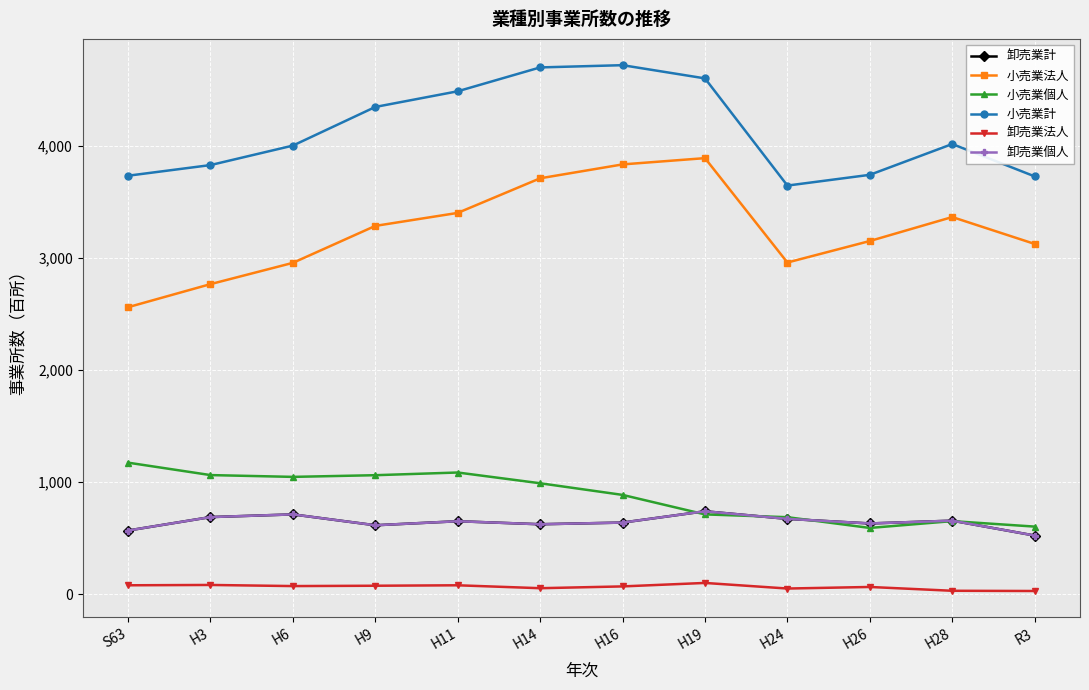

What is the difference between the maximum and minimum values in the 卸売業個人 series?

217